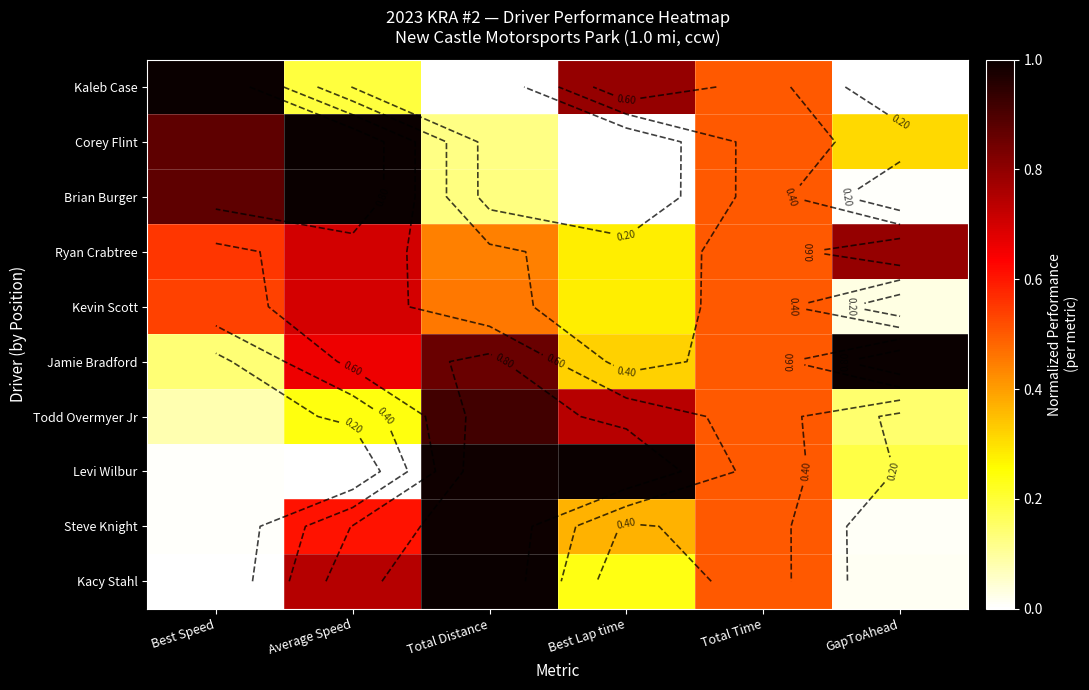

What is the highest value of the Levi Wilbur series?

1.0